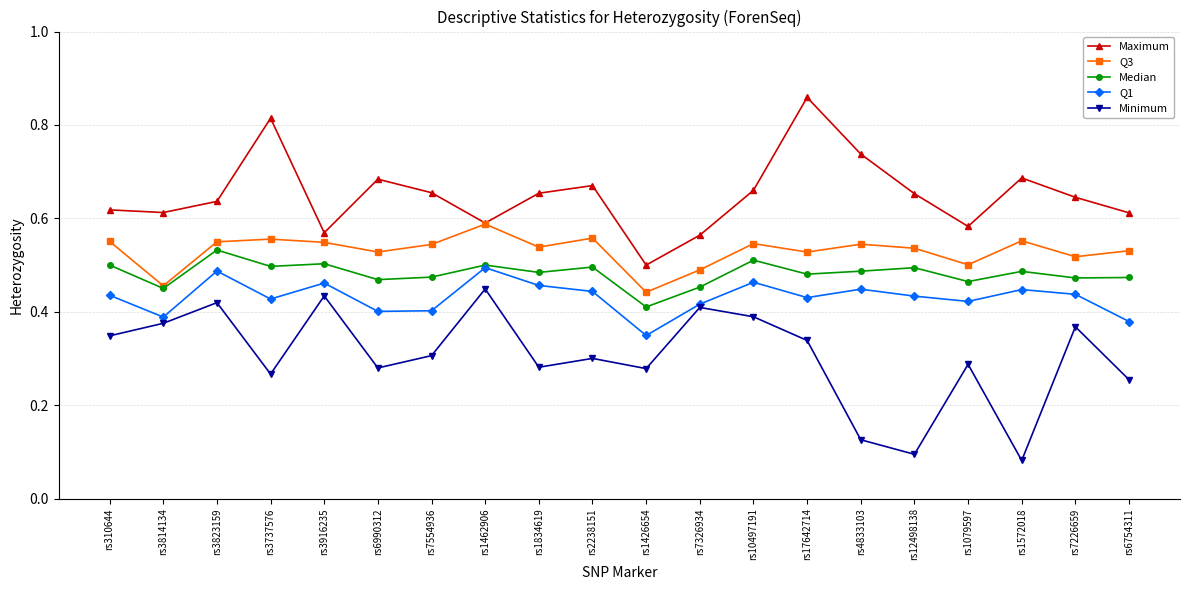

What is the total value across all series at rs1079597?

2.3